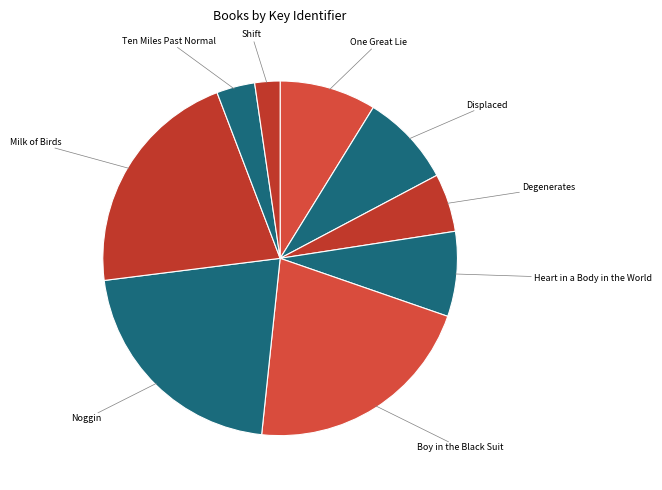

Count the number of slices in the pie.

9